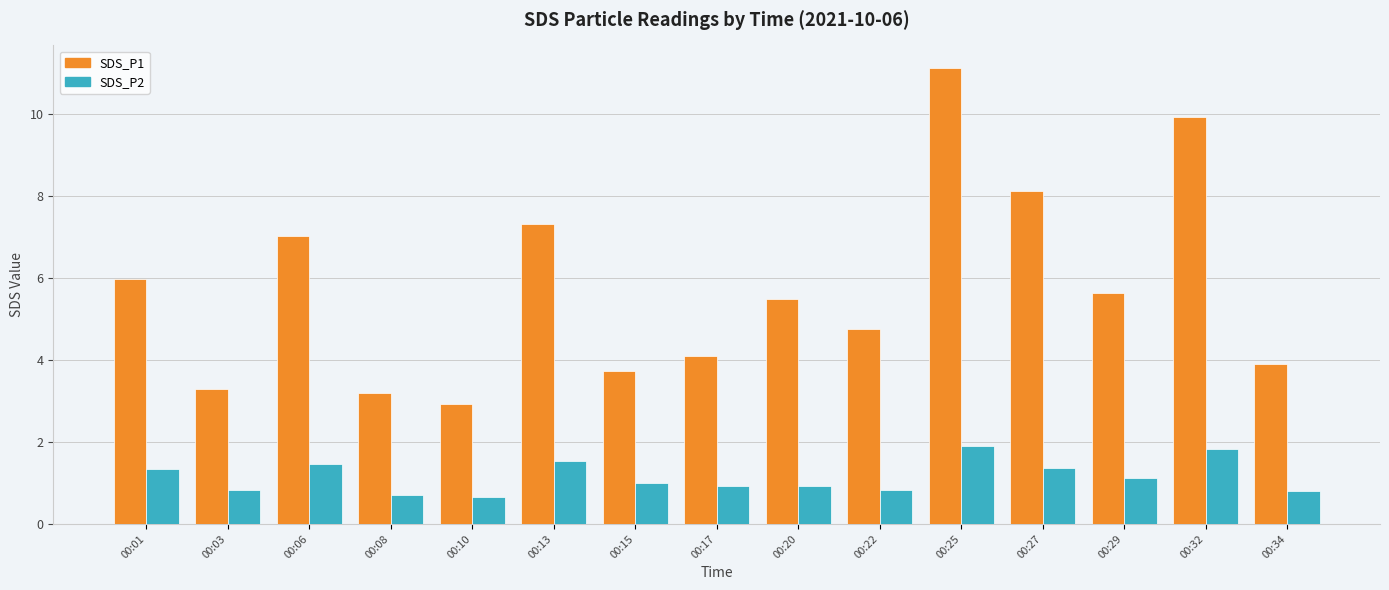

Are the bars horizontal?

No